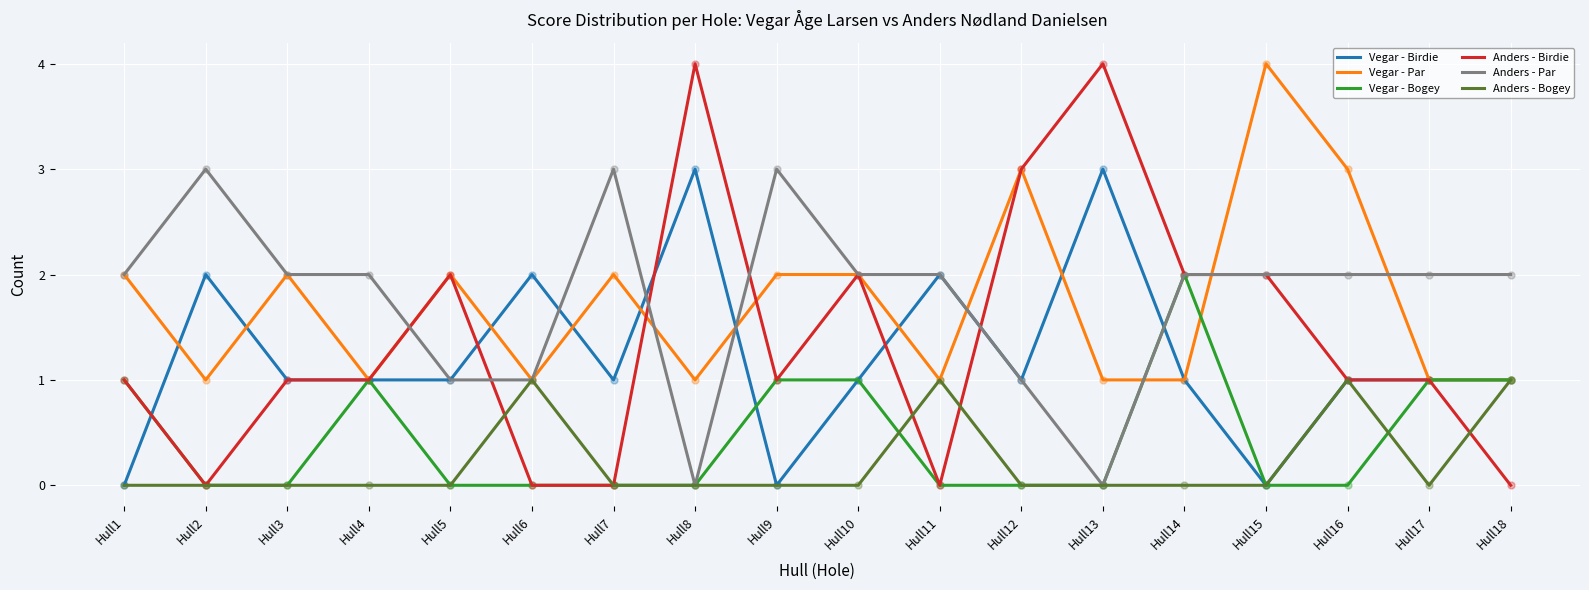

Which series has the largest range (max minus min)?

Anders - Birdie